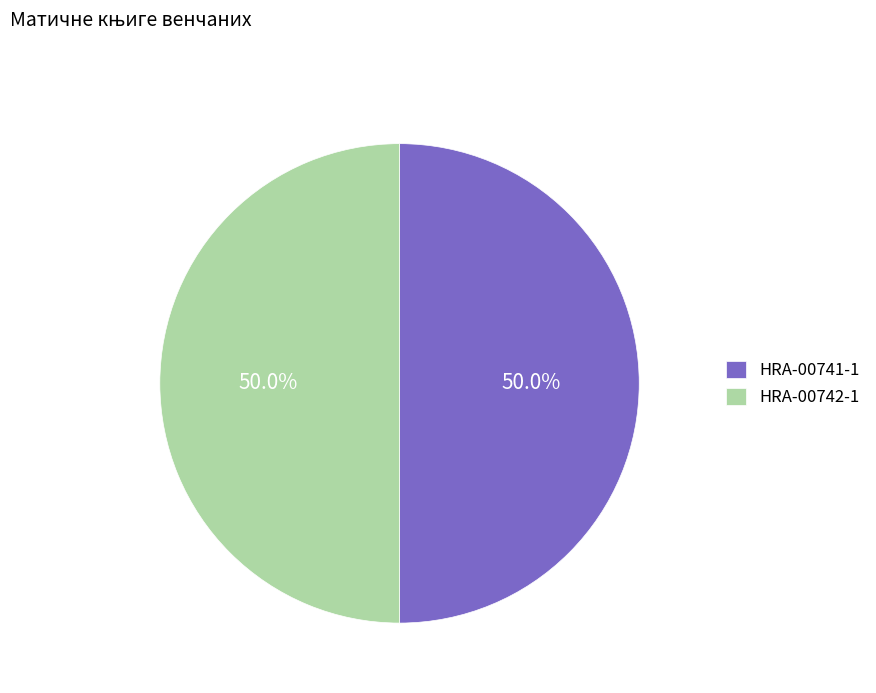

What portion of the pie excludes HRA-00741-1?

50.0%